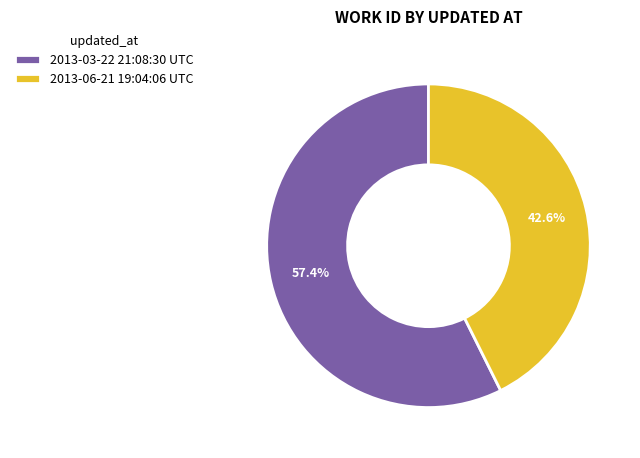

Which slice represents more than half of the pie?

2013-03-22 21:08:30 UTC